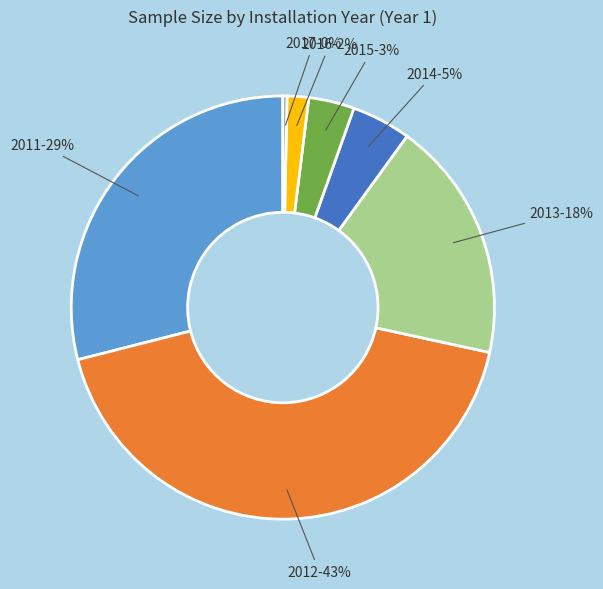

Count the number of slices in the pie.

7